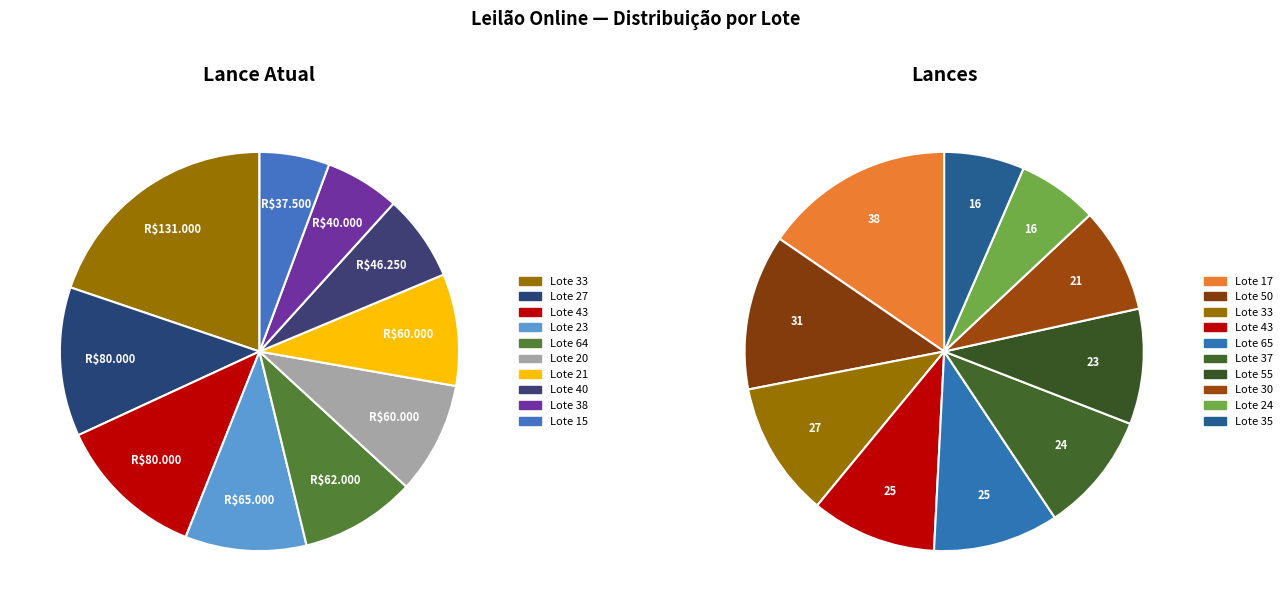

To the nearest percent, what is the difference between the Lote 64 and Lote 40 slice percentages?

2%